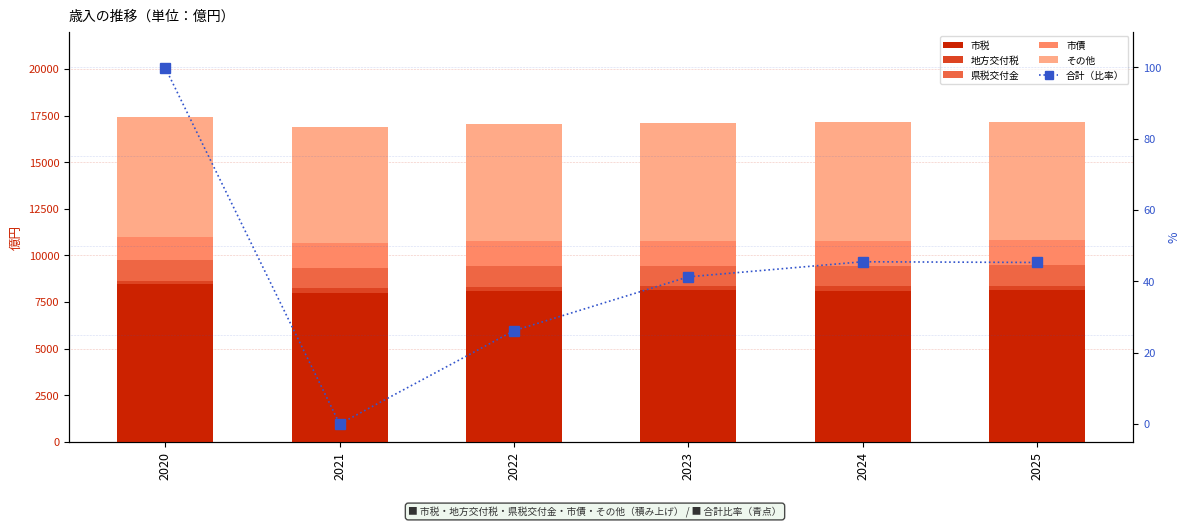

What is the value of the 地方交付税 bar at the 1st from the left?

200.0